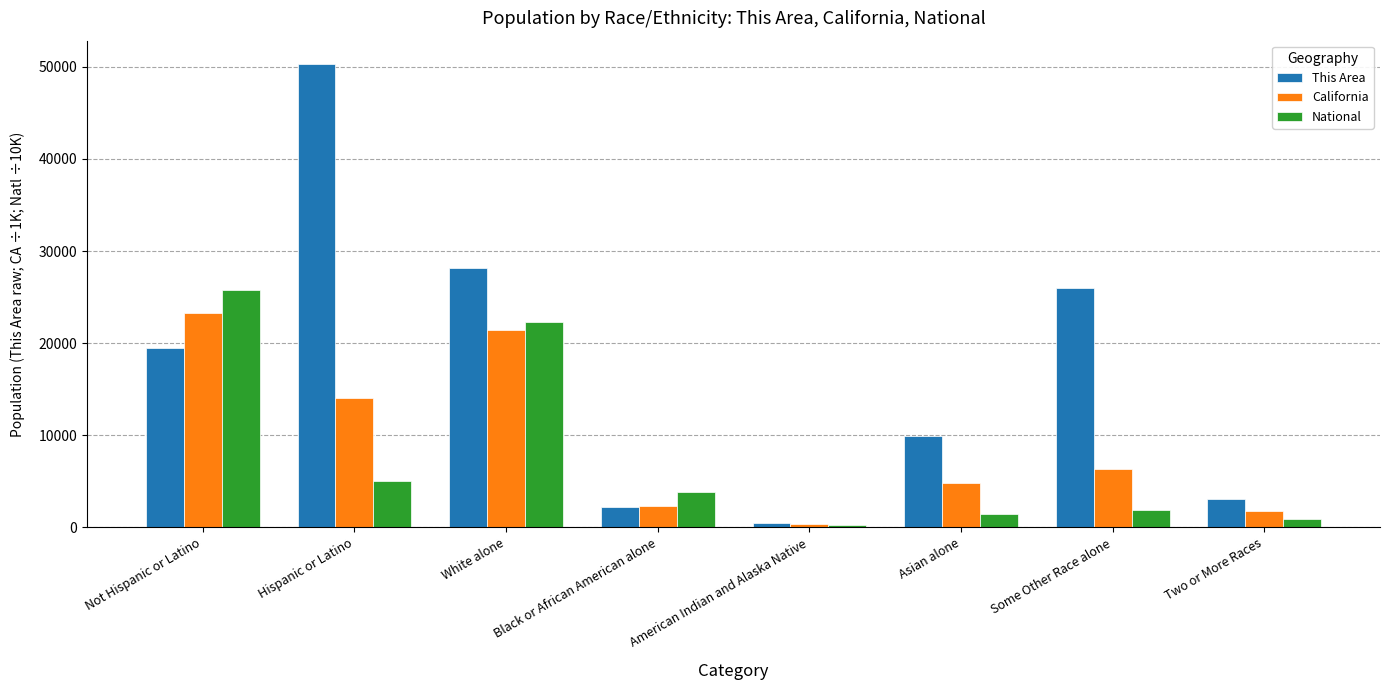

Are the bars horizontal?

No